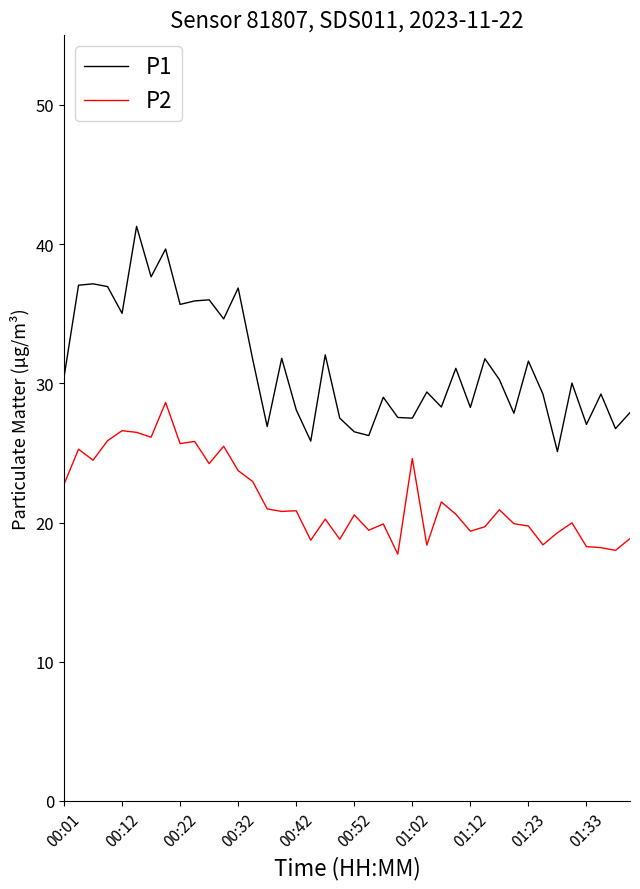

What is the difference between the maximum and minimum values in the P1 series?

16.2